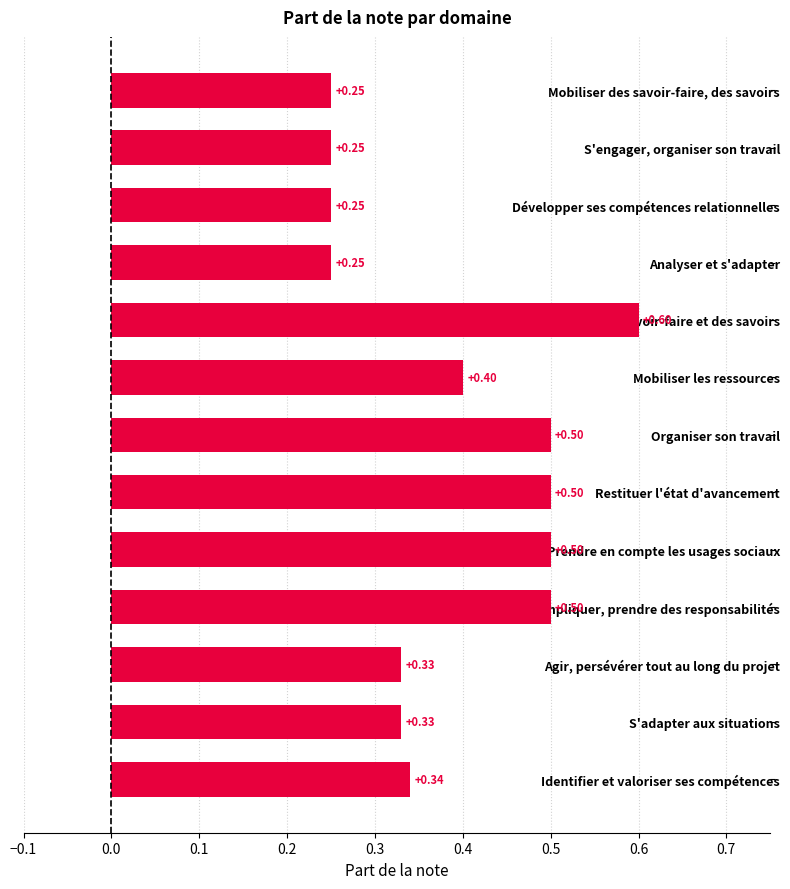

Which label corresponds to the largest value in the chart?

Mobiliser des savoir-faire et des savoirs